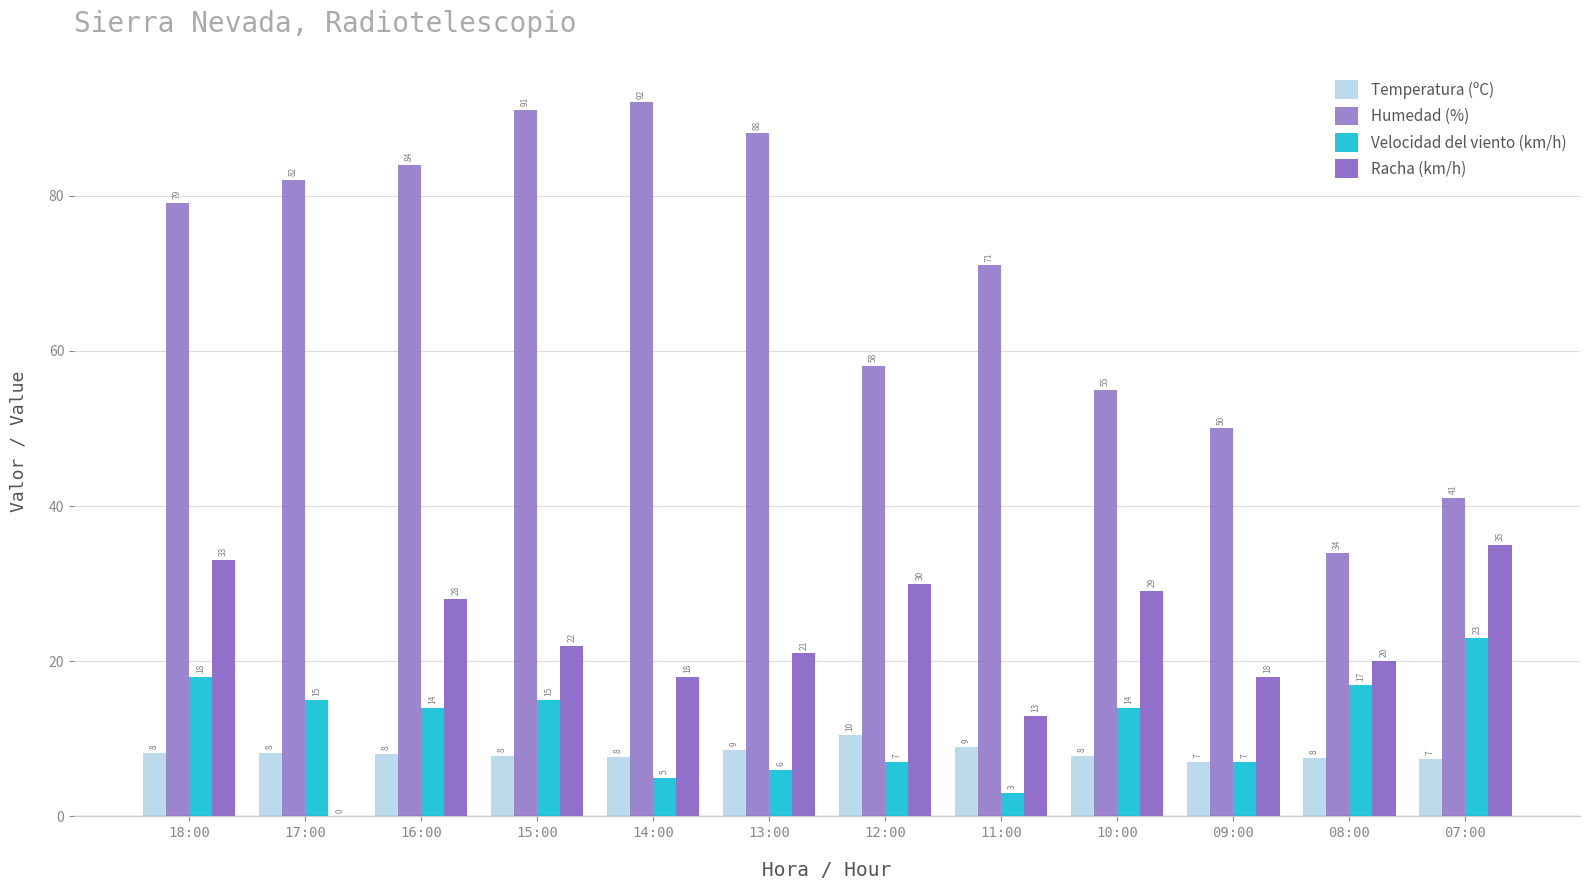

What is the label of the 12th bar from the left?

07:00